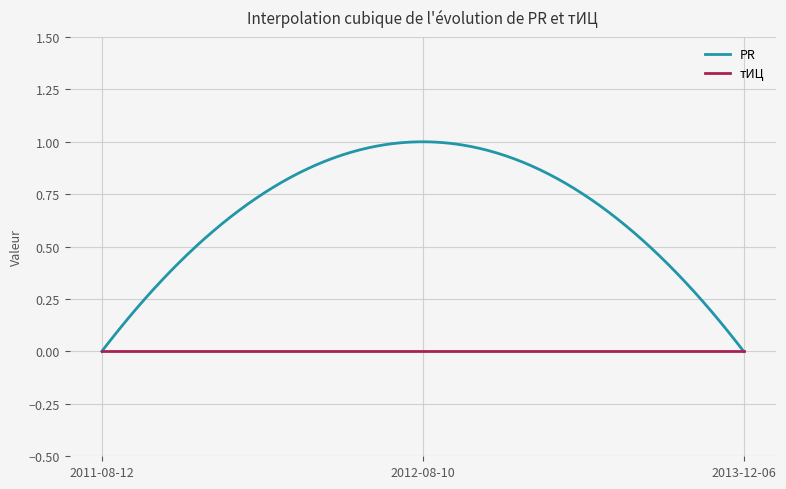

List the series in order of their peak value, lowest first.

тИЦ, PR